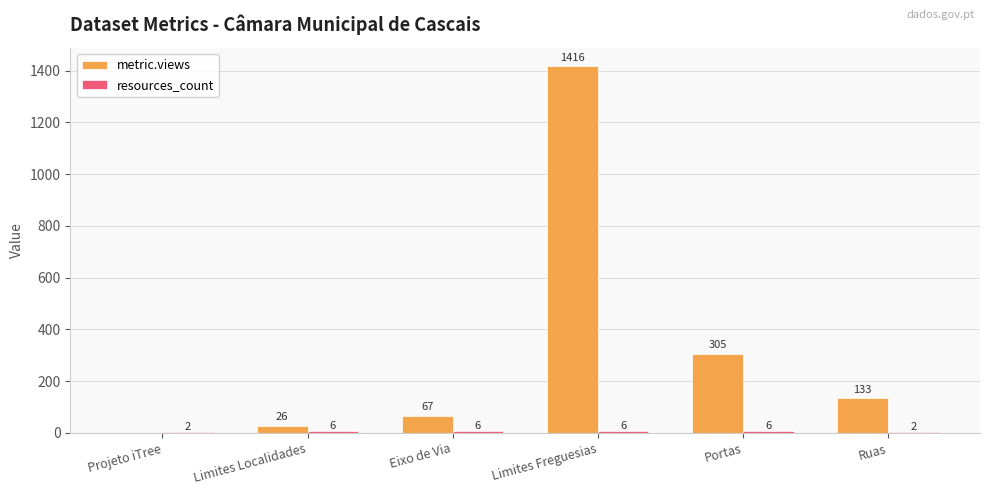

How many values in metric.views are above zero?

5